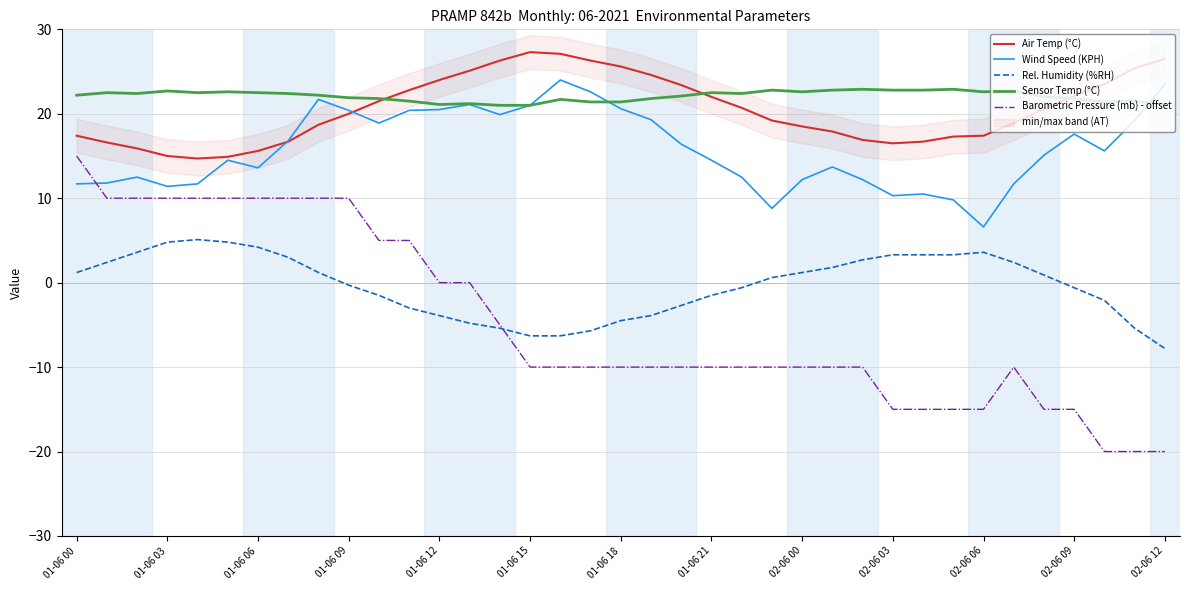

Reading right to left, list all the values displayed in this chart.

Air Temp (°C): 26.5	25.4	23.5	22.1	20.6	18.9	17.4	17.3	16.7	16.5	16.9	17.9	18.5	19.2	20.7	22.0	23.4	24.6	25.6	26.3	27.1	27.3	26.3	25.1	24.0	22.8	21.5	20.0	18.7	16.7	15.6	14.9	14.7	15.0	15.9	16.6	17.4
Wind Speed (KPH): 23.5	19.2	15.6	17.6	15.1	11.7	6.6	9.8	10.5	10.3	12.2	13.7	12.2	8.8	12.5	14.5	16.4	19.3	20.6	22.6	24.0	21.0	19.9	21.1	20.5	20.4	18.9	20.4	21.7	16.8	13.6	14.5	11.7	11.4	12.5	11.8	11.7
Rel. Humidity (%RH): -7.8	-5.4	-2.1	-0.6	0.9	2.4	3.6	3.3	3.3	3.3	2.7	1.8	1.2	0.6	-0.6	-1.5	-2.7	-3.9	-4.5	-5.7	-6.3	-6.3	-5.4	-4.8	-3.9	-3.0	-1.5	-0.3	1.2	3.0	4.2	4.8	5.1	4.8	3.6	2.4	1.2
Sensor Temp (°C): 21.1	21.5	21.4	21.8	22.0	22.7	22.6	22.9	22.8	22.8	22.9	22.8	22.6	22.8	22.4	22.5	22.1	21.8	21.4	21.4	21.7	21.0	21.0	21.2	21.1	21.5	21.8	21.9	22.2	22.4	22.5	22.6	22.5	22.7	22.4	22.5	22.2
Barometric Pressure (mb) - offset: -20.0	-20.0	-20.0	-15.0	-15.0	-10.0	-15.0	-15.0	-15.0	-15.0	-10.0	-10.0	-10.0	-10.0	-10.0	-10.0	-10.0	-10.0	-10.0	-10.0	-10.0	-10.0	-5.0	0.0	0.0	5.0	5.0	10.0	10.0	10.0	10.0	10.0	10.0	10.0	10.0	10.0	15.0